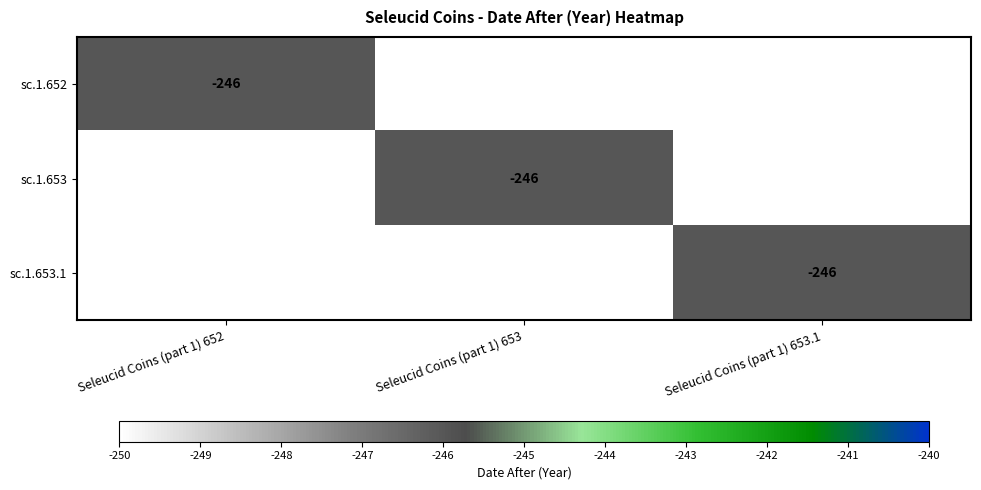

True or false: sc.1.653 has a value of -75 at Seleucid Coins (part 1) 653.

False